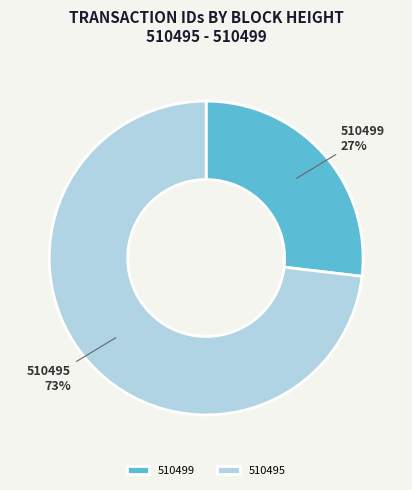

What percentage is the 510499 slice, to the nearest percent?

27%